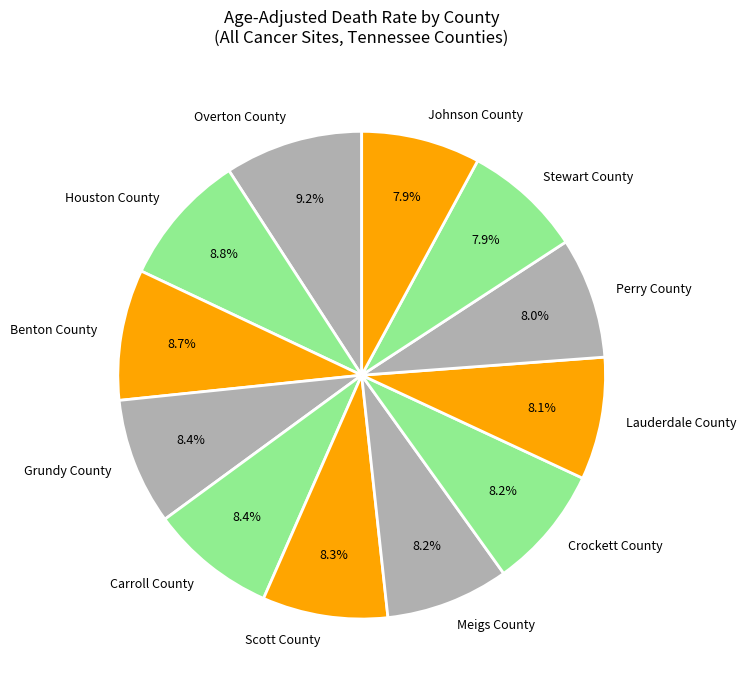

Do Grundy County and Stewart County together represent more than half of the pie?

No